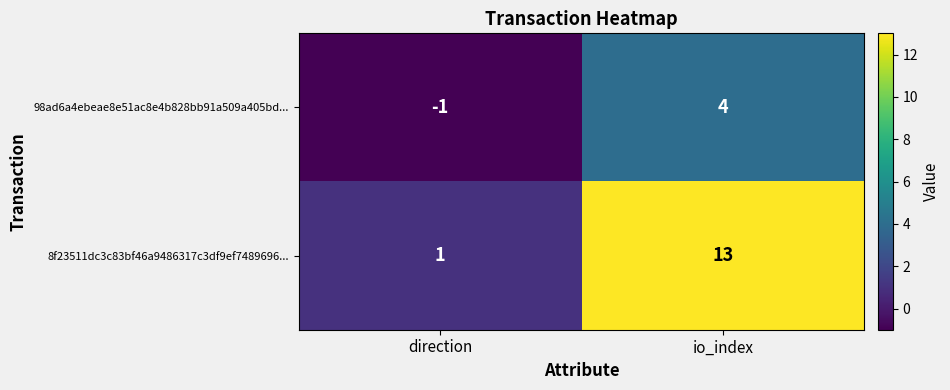

Where is 98ad6a4ebeae8e51ac8e4b828bb91a509a405bd... nearest to the value 1?

direction